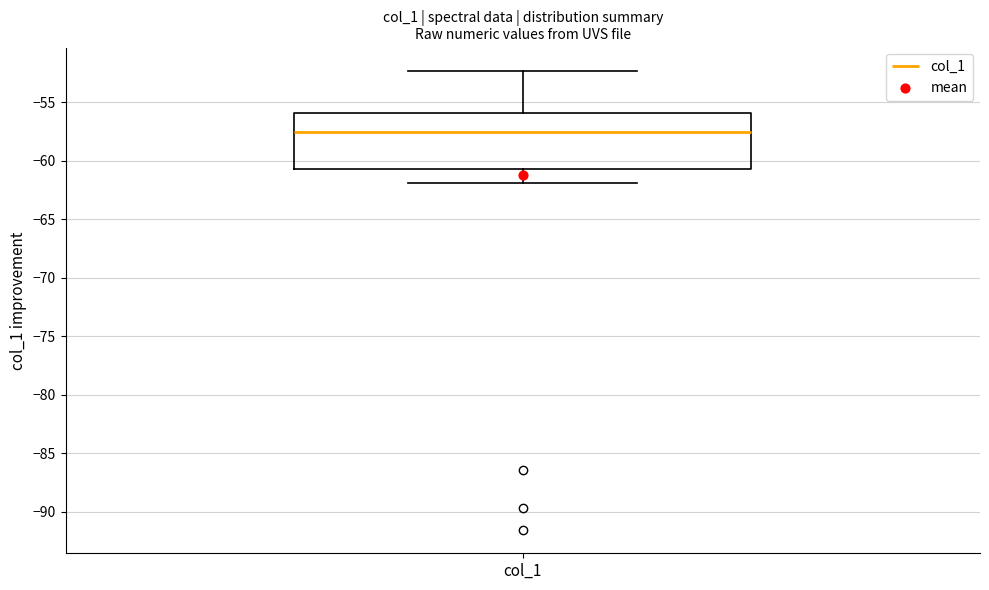

Where does the median line of the box for col_1 sit on the y-axis? The values are not printed on the chart, so give them approximately, as read against the axis.

-57.5